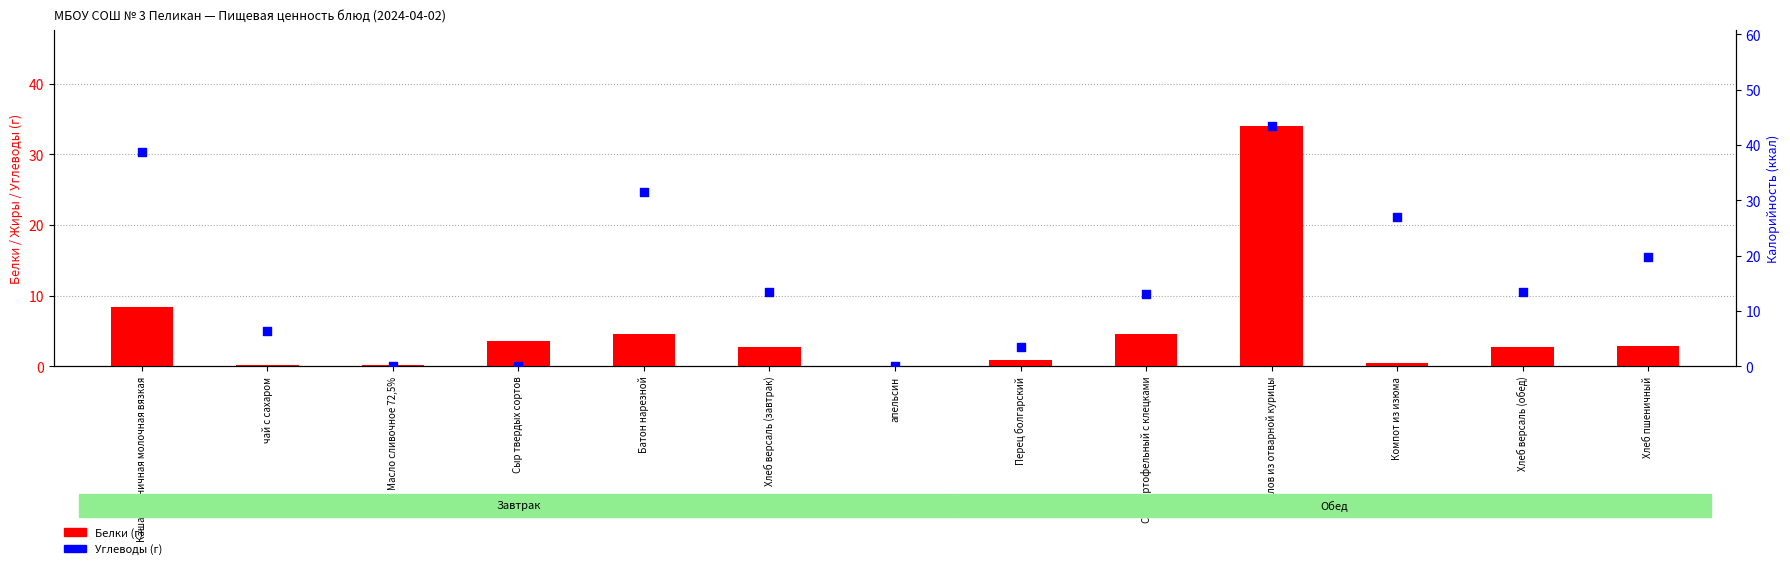

Which series contains the highest Y value?

Углеводы (г)